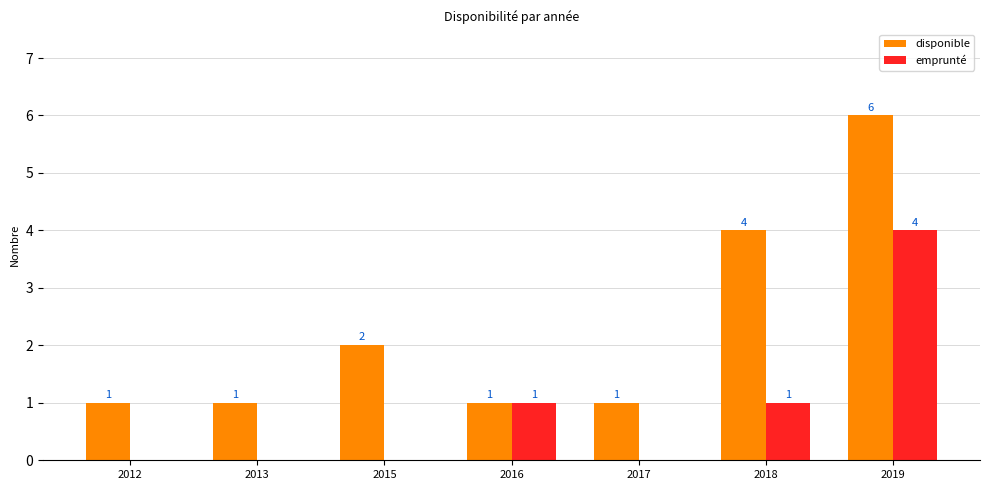

The disponible series shows 1 at 2015. True or false?

False